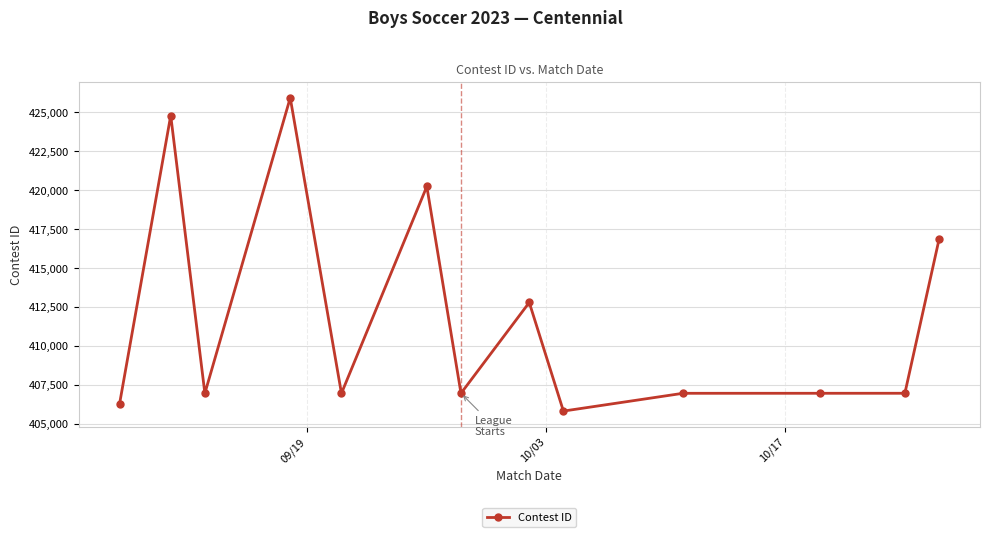

What is the smallest value displayed?

405842